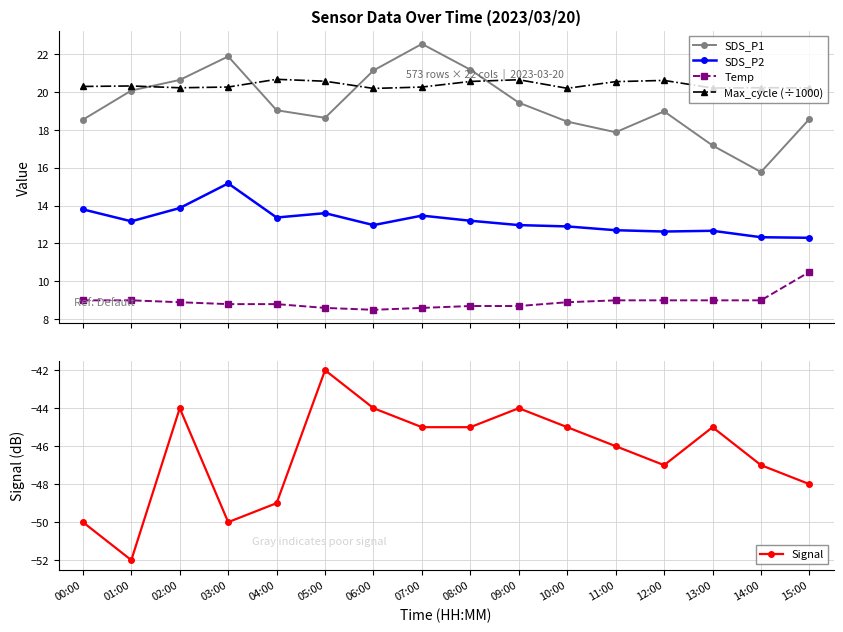

At which category is the sum across all series the highest?

07:00